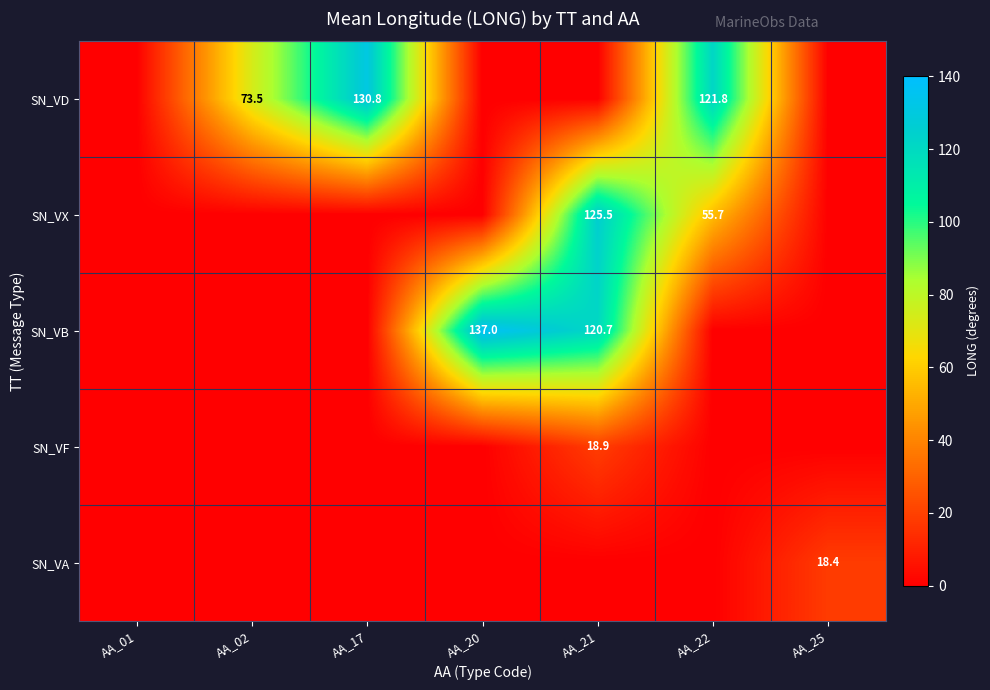

The value of SN_VA at AA_25 is 18.4. True or false?

True